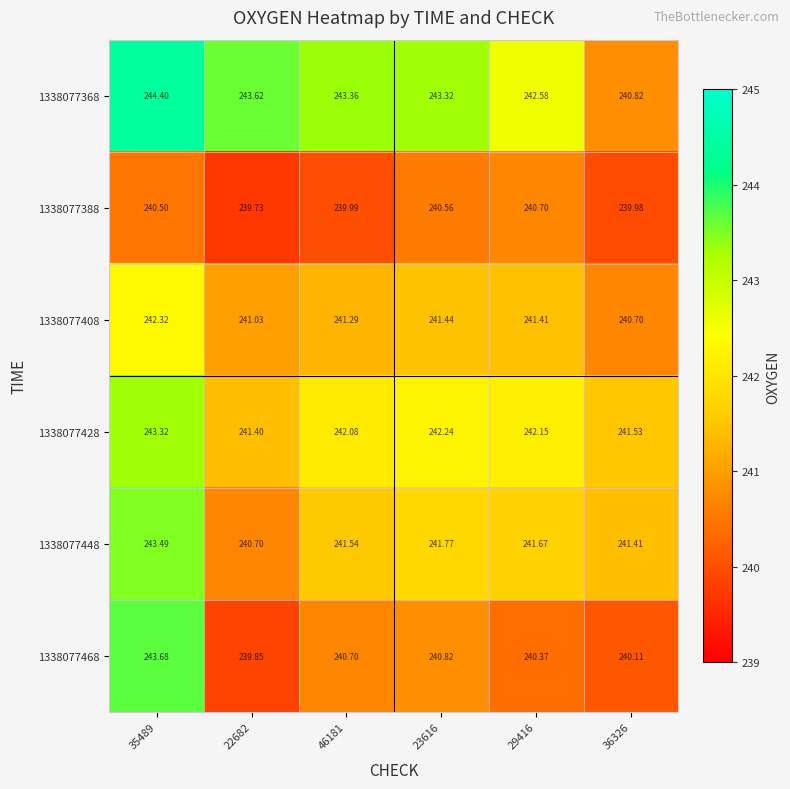

Is the value of 1338077368 at 22682 greater than the value of 1338077388 at 46181?

Yes